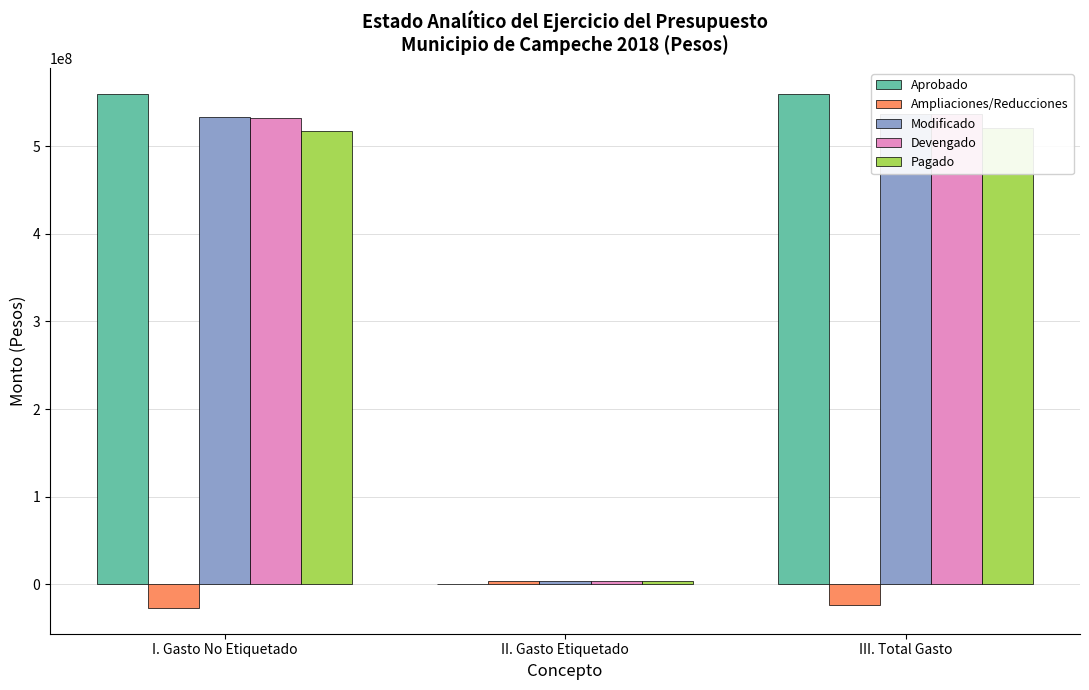

Reading left to right, transcribe all the data shown in this chart.

Aprobado: 560149585.0	0.0	560149585.0
Ampliaciones/Reducciones: -27002909.7	3673482.4	-23329427.4
Modificado: 533146675.3	3673482.4	536820157.6
Devengado: 532658523.0	3673482.4	536332005.4
Pagado: 517173318.7	3673482.4	520846801.1